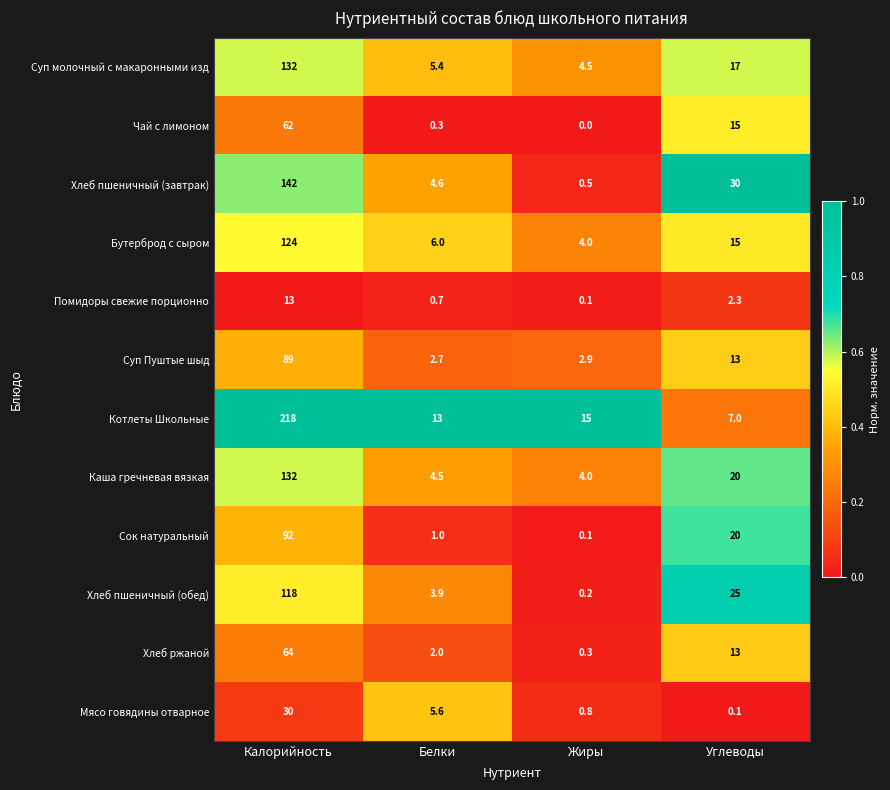

Which series changed the most between Белки and Углеводы?

Хлеб пшеничный (завтрак)